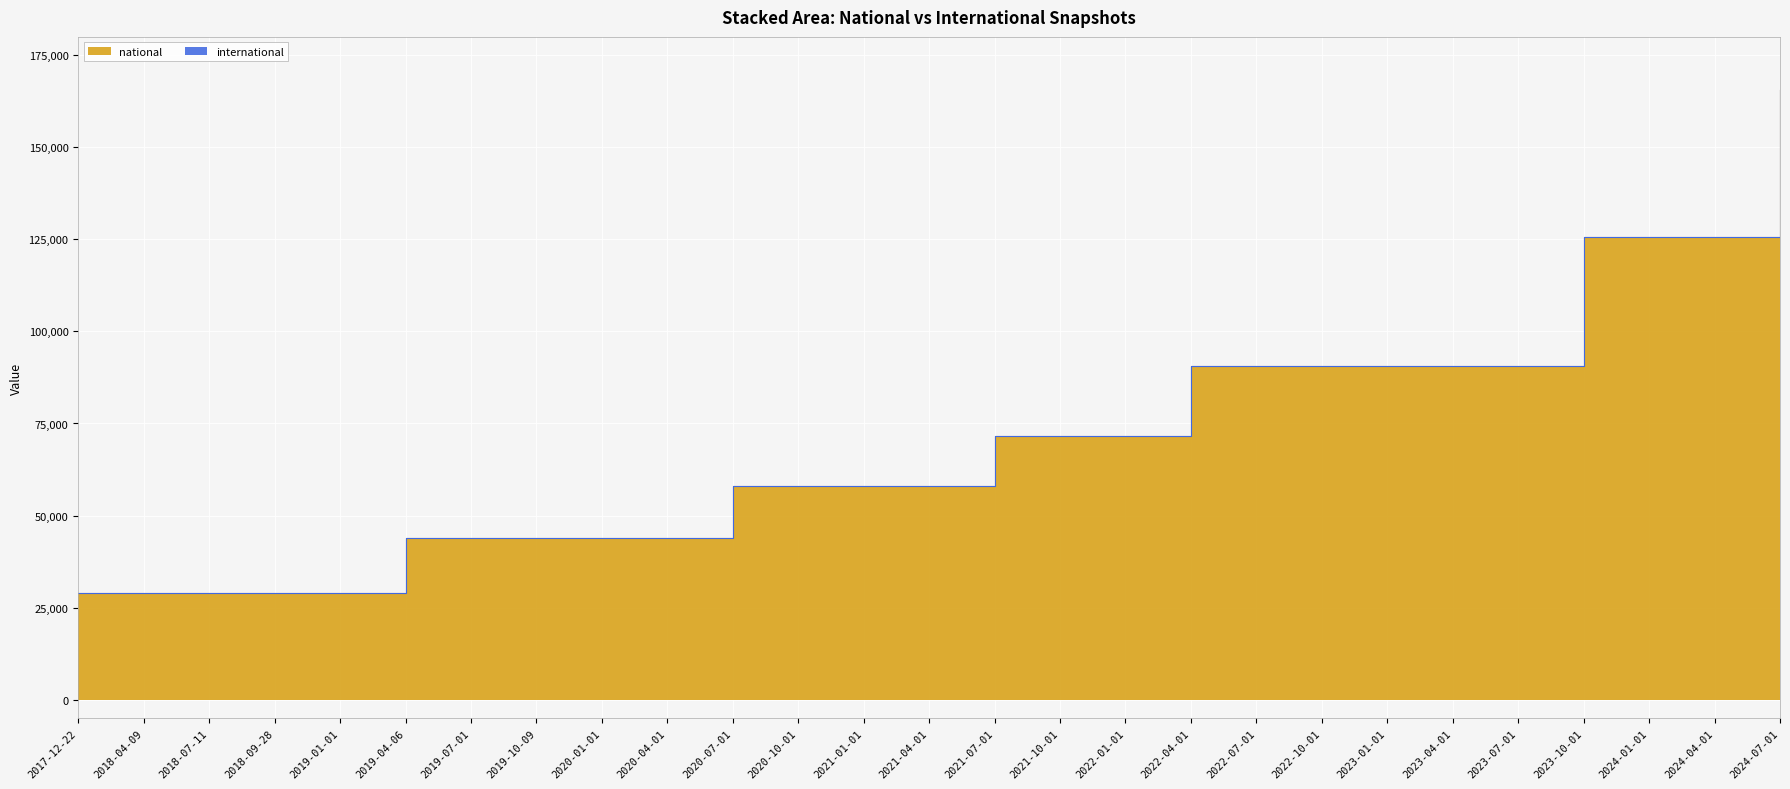

Reading left to right, list all the values displayed in this chart.

2017-12-22=28993	2018-04-09=28993	2018-07-11=28993	2018-09-28=28993	2019-01-01=28993	2019-04-06=43825	2019-07-01=43825	2019-10-09=43825	2020-01-01=43825	2020-04-01=43825	2020-07-01=58100	2020-10-01=58100	2021-01-01=58100	2021-04-01=58100	2021-07-01=71479	2021-10-01=71479	2022-01-01=71479	2022-04-01=90547	2022-07-01=90547	2022-10-01=90547	2023-01-01=90547	2023-04-01=90547	2023-07-01=90547	2023-10-01=125564	2024-01-01=125564	2024-04-01=125564	2024-07-01=165617